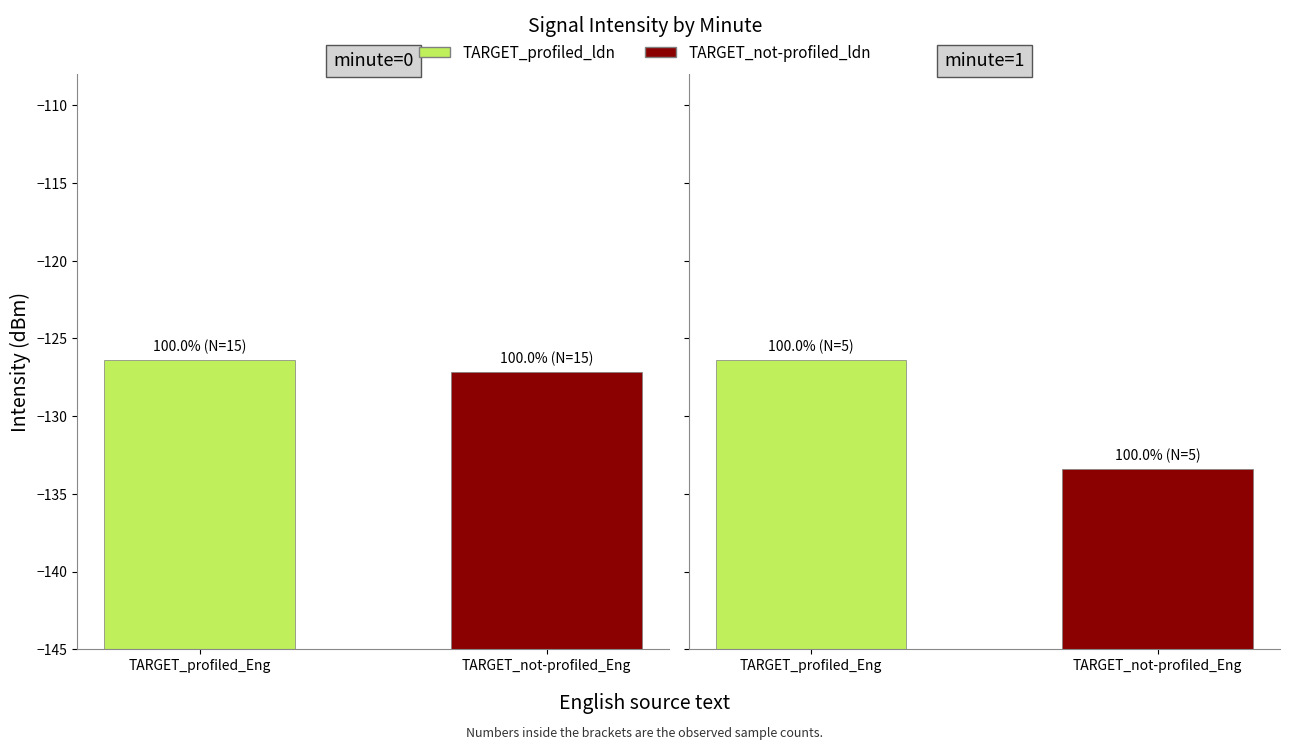

The value of TARGET_profiled_ldn at 7 is -43.4. True or false?

False